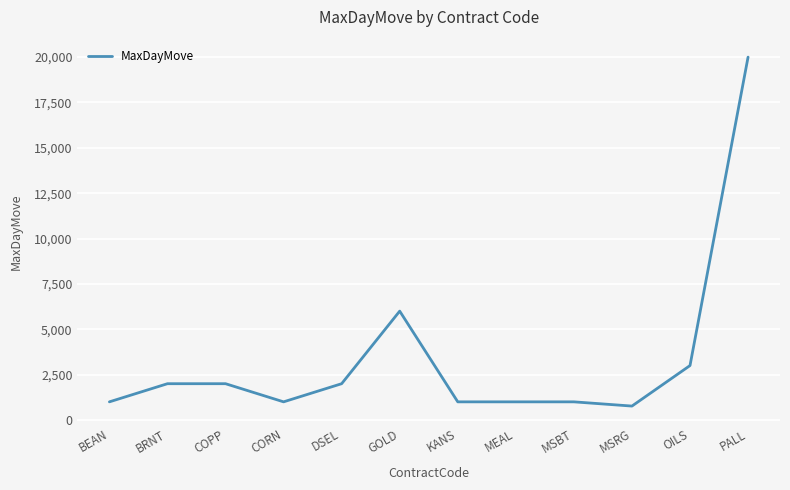

Approximately how many times larger is the value at CORN compared to OILS?

0.3